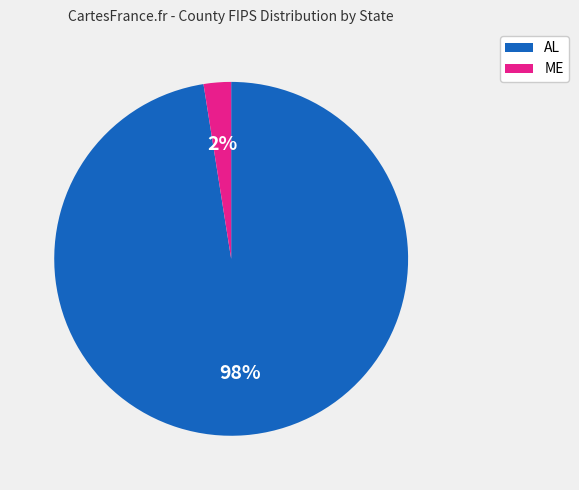

Is there a majority slice in this chart?

Yes